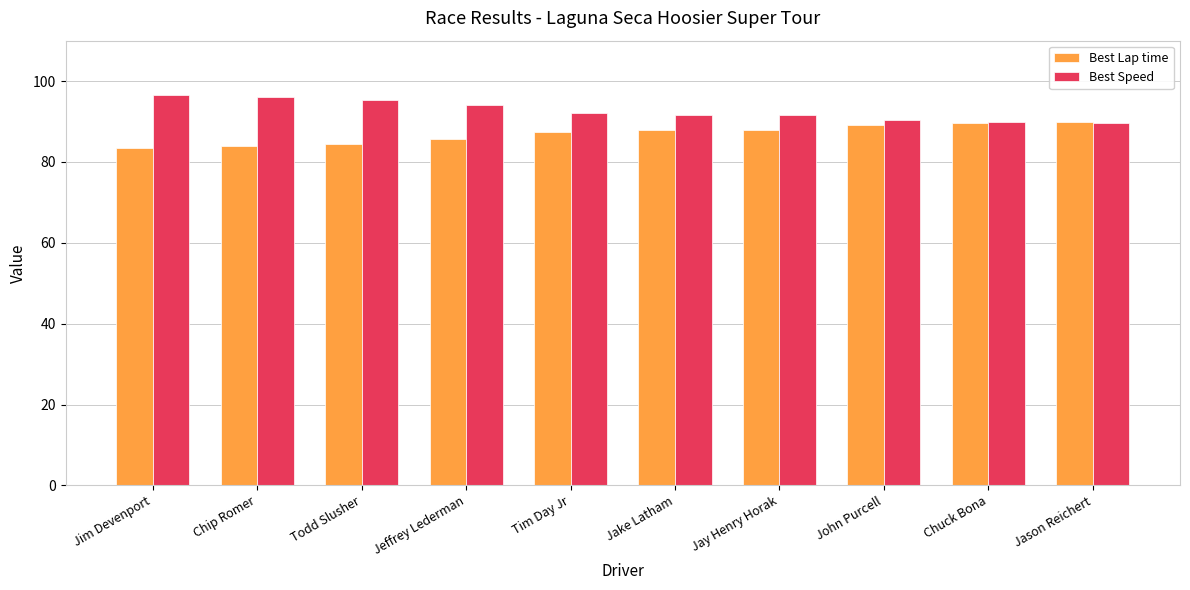

Rank the series by their average value, from lowest to highest.

Best Lap time, Best Speed